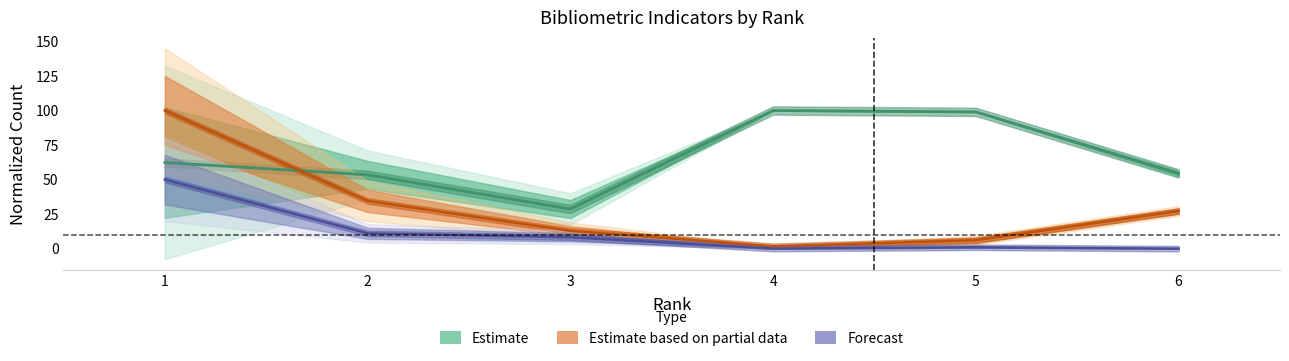

At which label is Estimate based on partial data closest to 50?

2